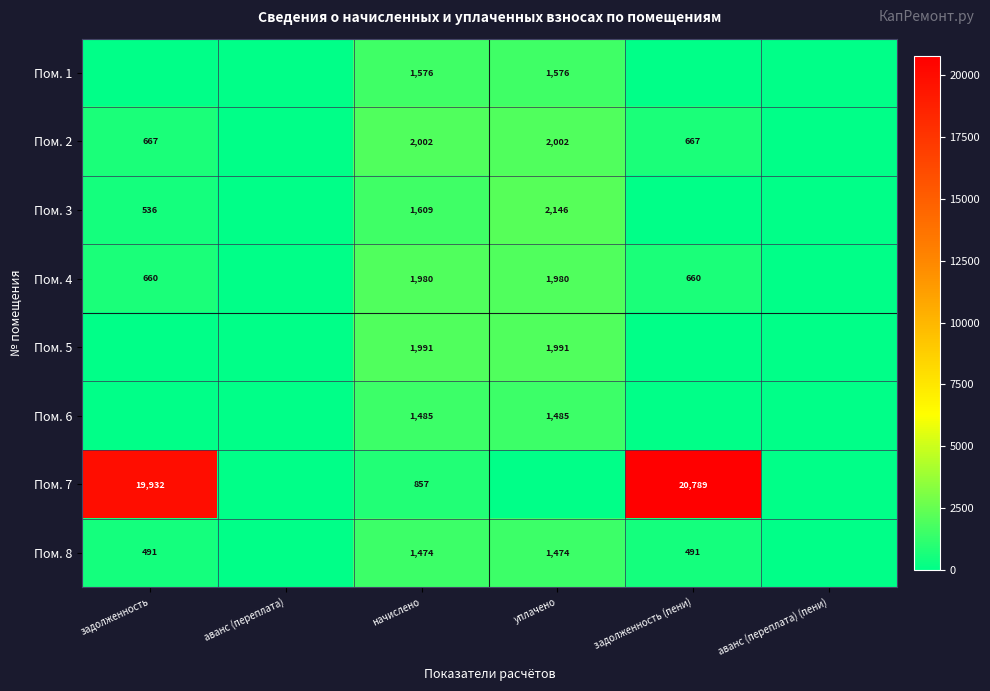

Which label corresponds to the largest value in the chart?

задолженность (пени)